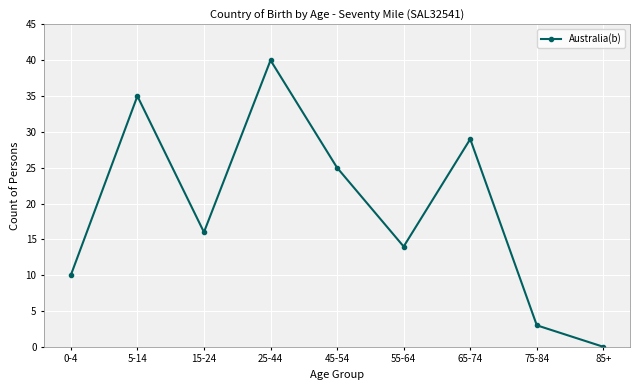

How many lines are shown in the chart?

1